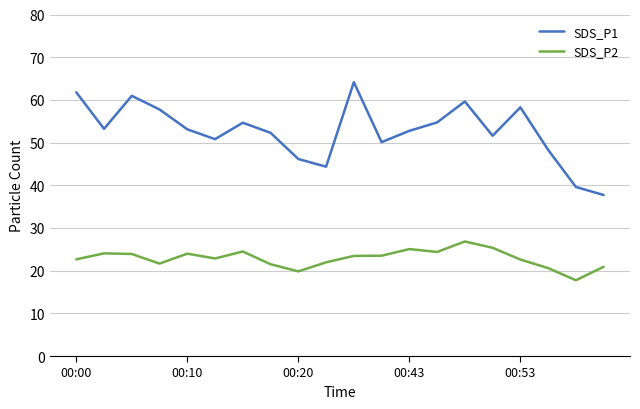

What is the difference between the maximum and minimum values in the SDS_P2 series?

9.1